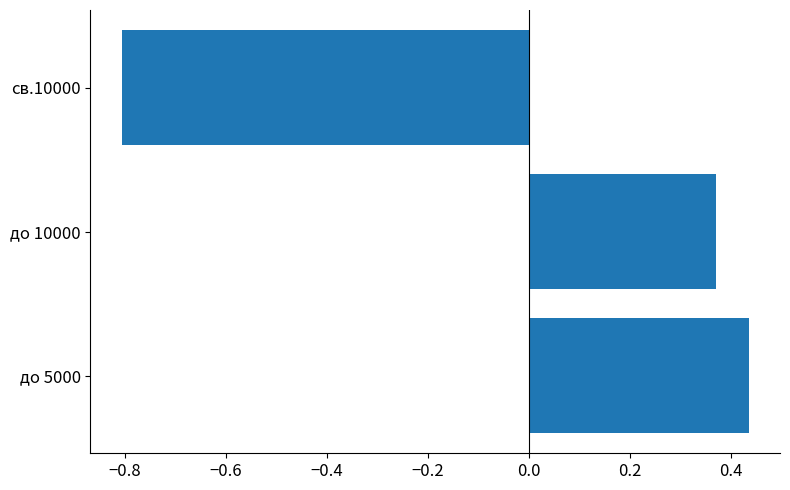

Where is the data nearest to the value 0?

до 10000